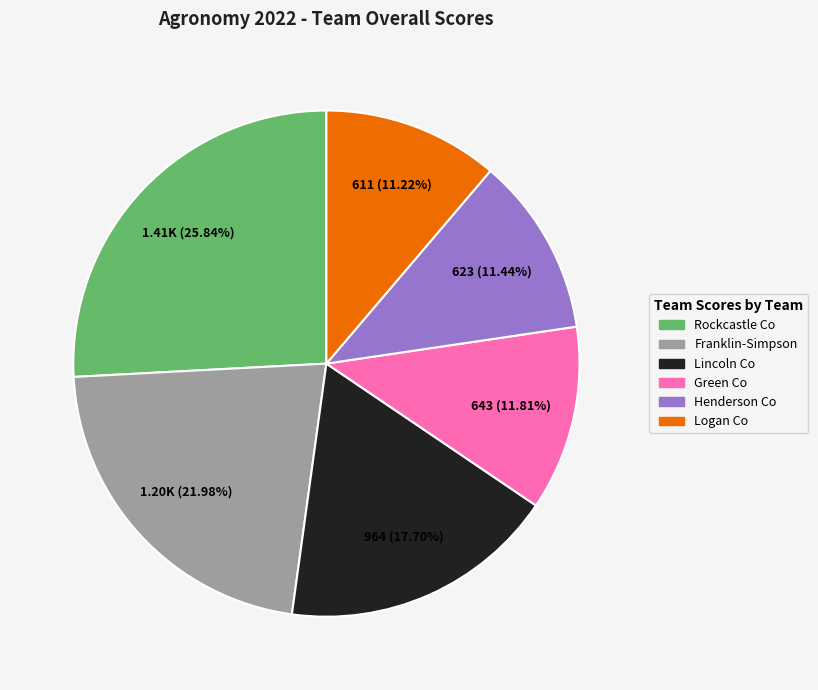

The Henderson Co slice represents 11% of the pie. True or false?

True